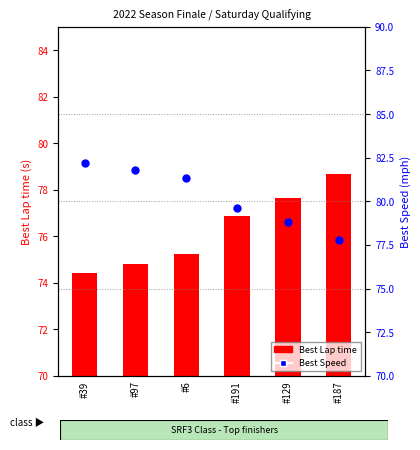

What is the change in value from #191 to #129?

-0.8